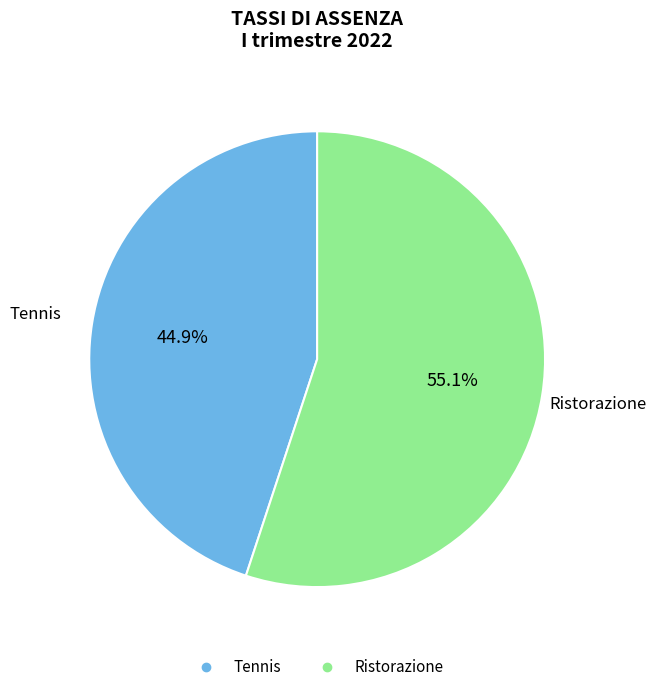

What is the total percentage of Ristorazione and Tennis?

100.0%